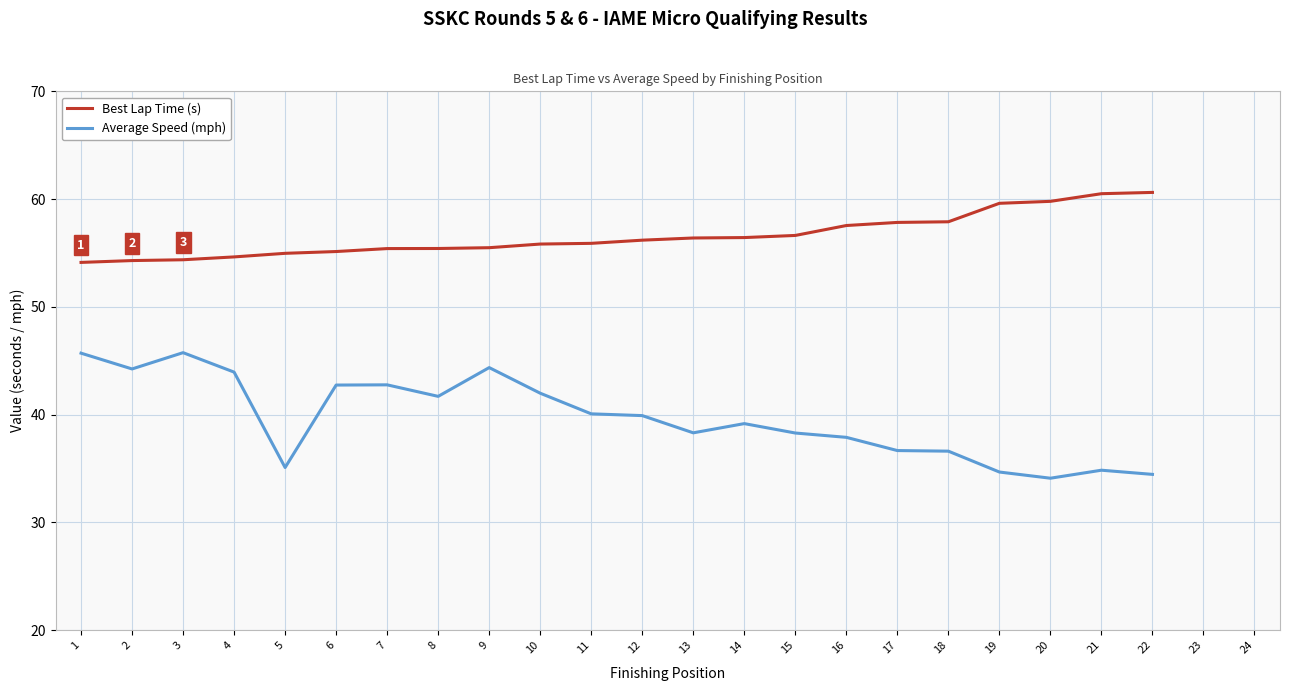

What is the total value across all series at 16?

95.4